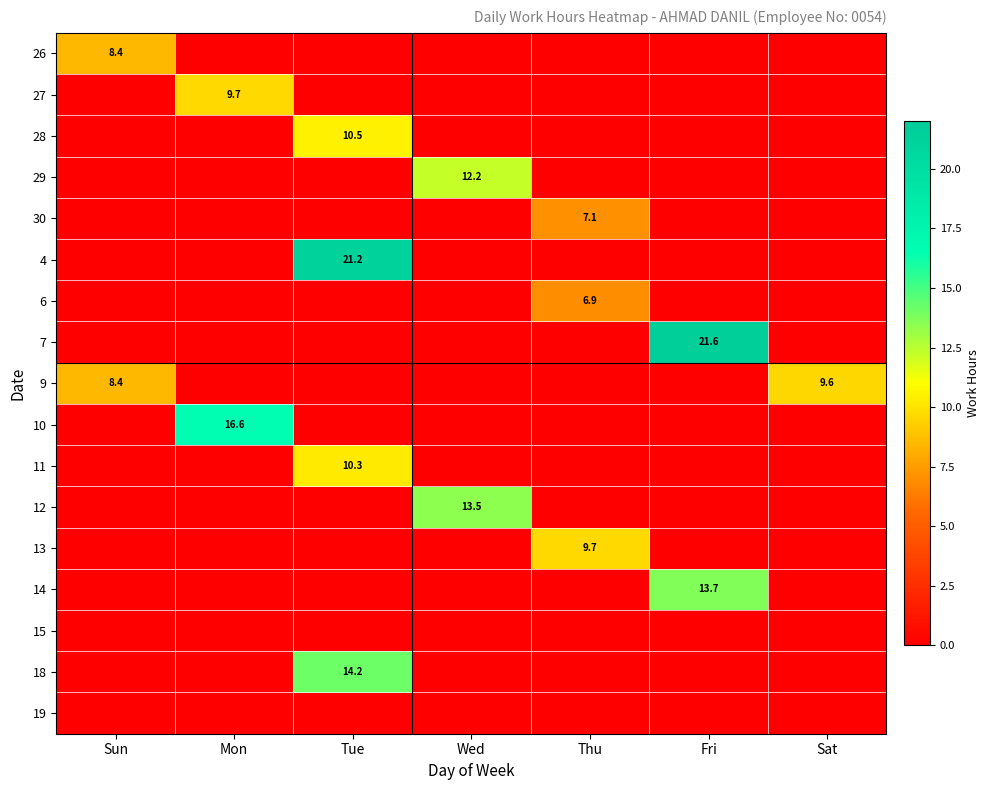

Which series has the widest spread of values?

7